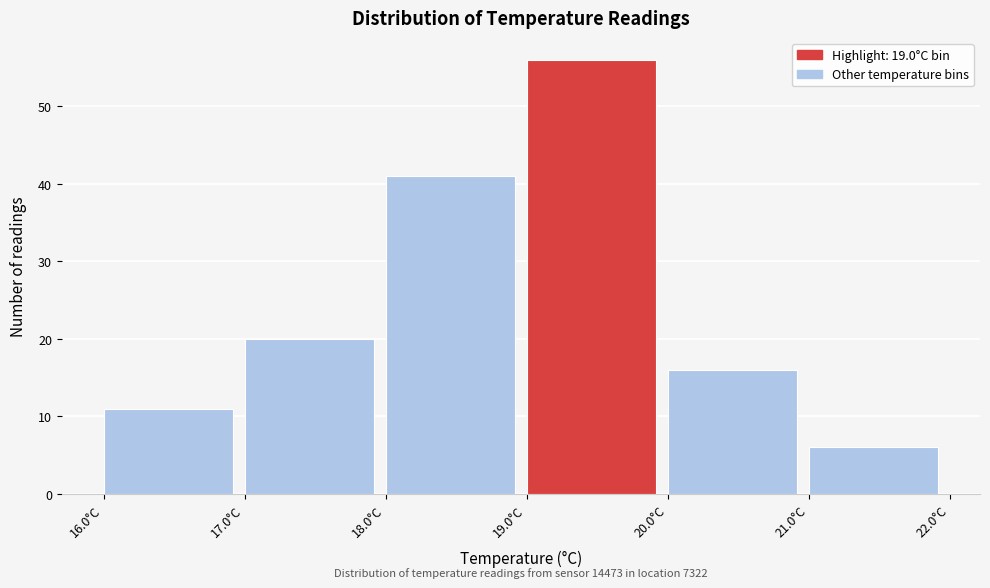

Which range on the x-axis has the tallest bar?

19 to 20